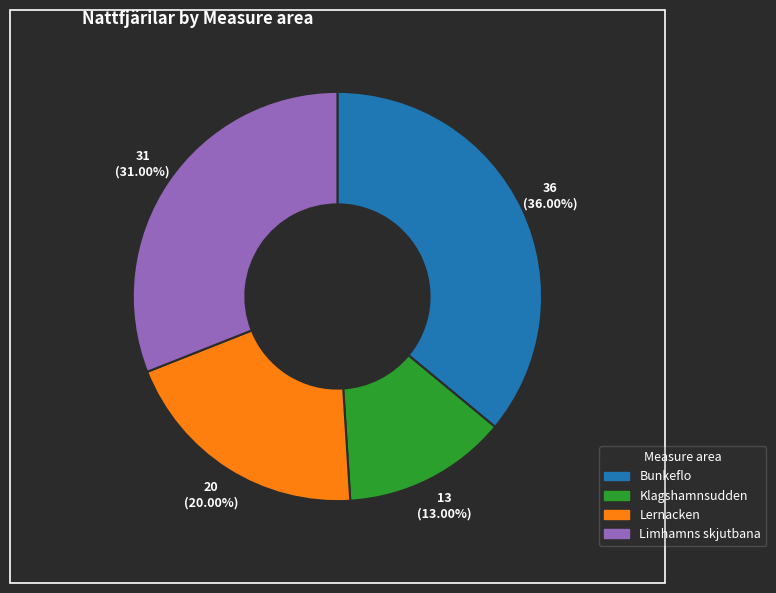

What is the ratio of the value at Klagshamnsudden to the value at Bunkeflo?

0.4